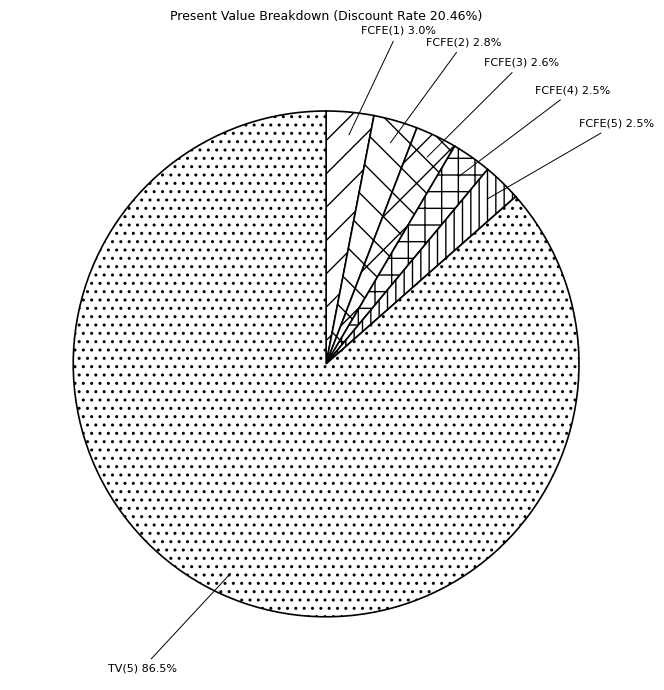

Which slice is the largest?

TV(5)